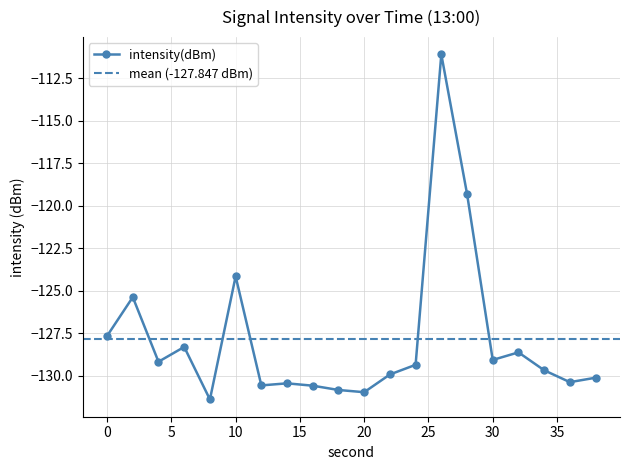

How many values exceed -129?

7